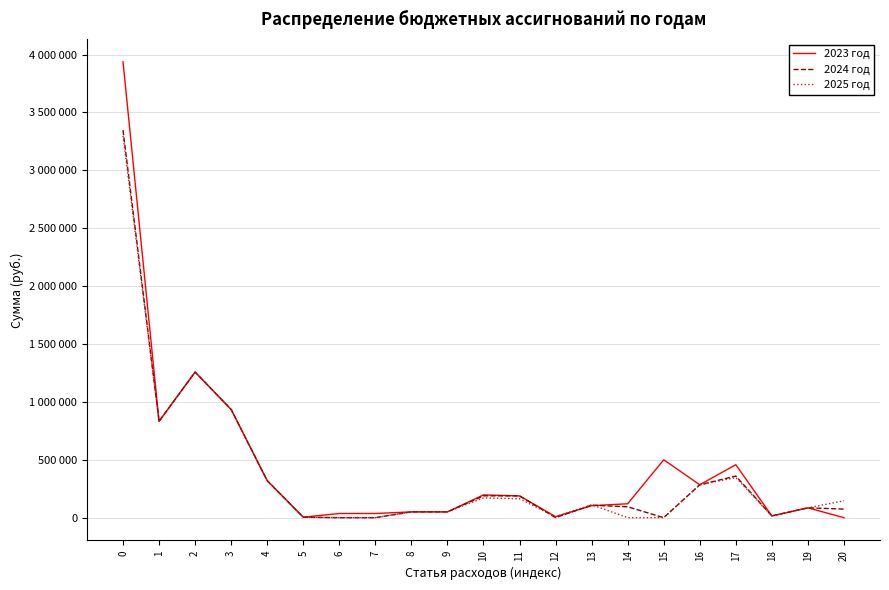

Does the chart have visible grid lines?

Yes